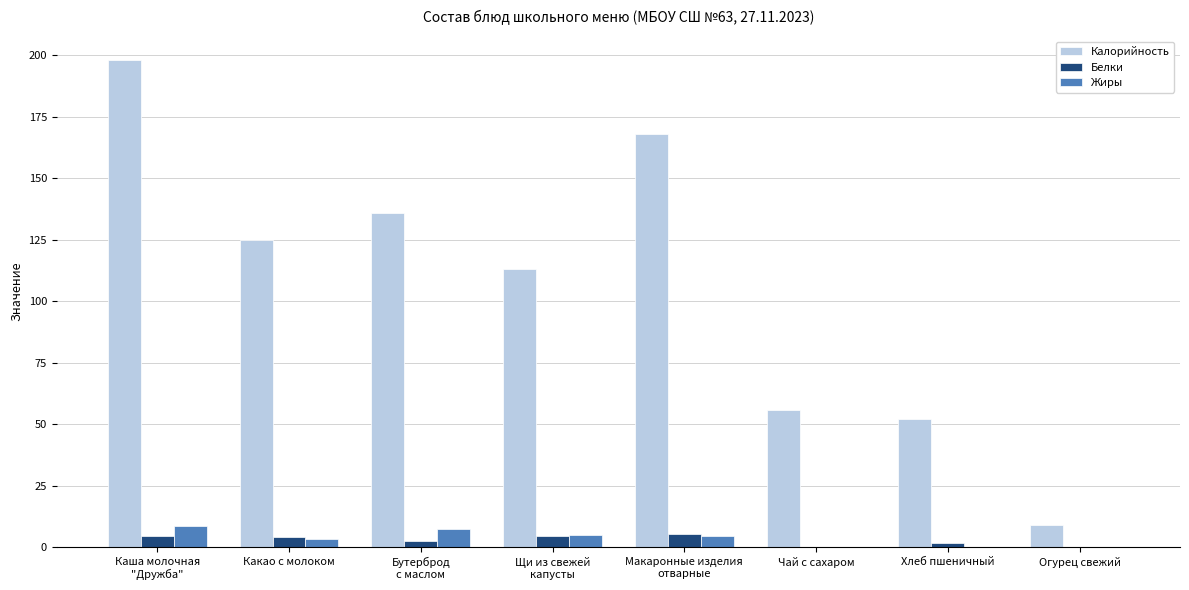

Are the bars grouped side by side (vs. stacked)?

Yes